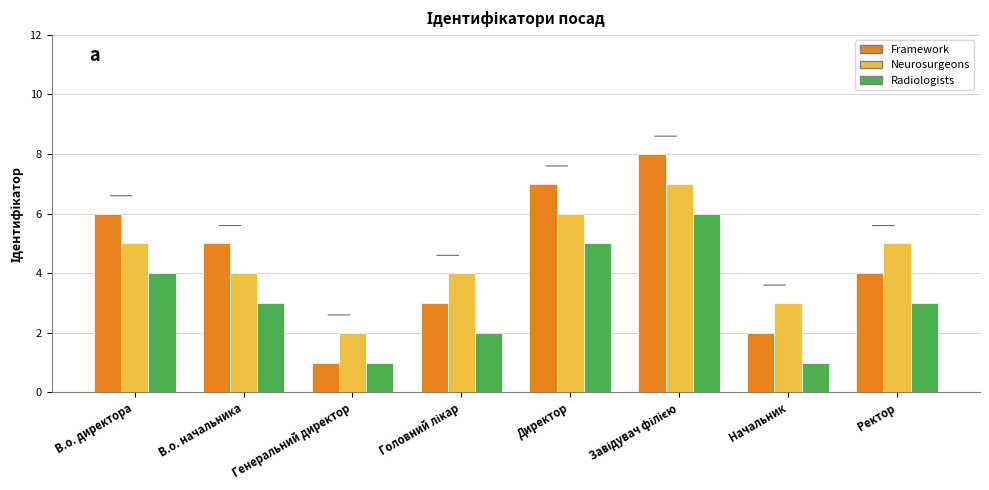

How many series are shown in this chart?

3